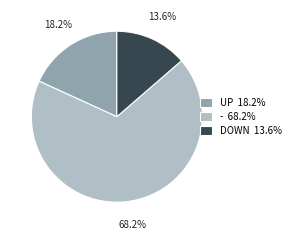

Which category has the biggest portion of the pie?

- 68.2%